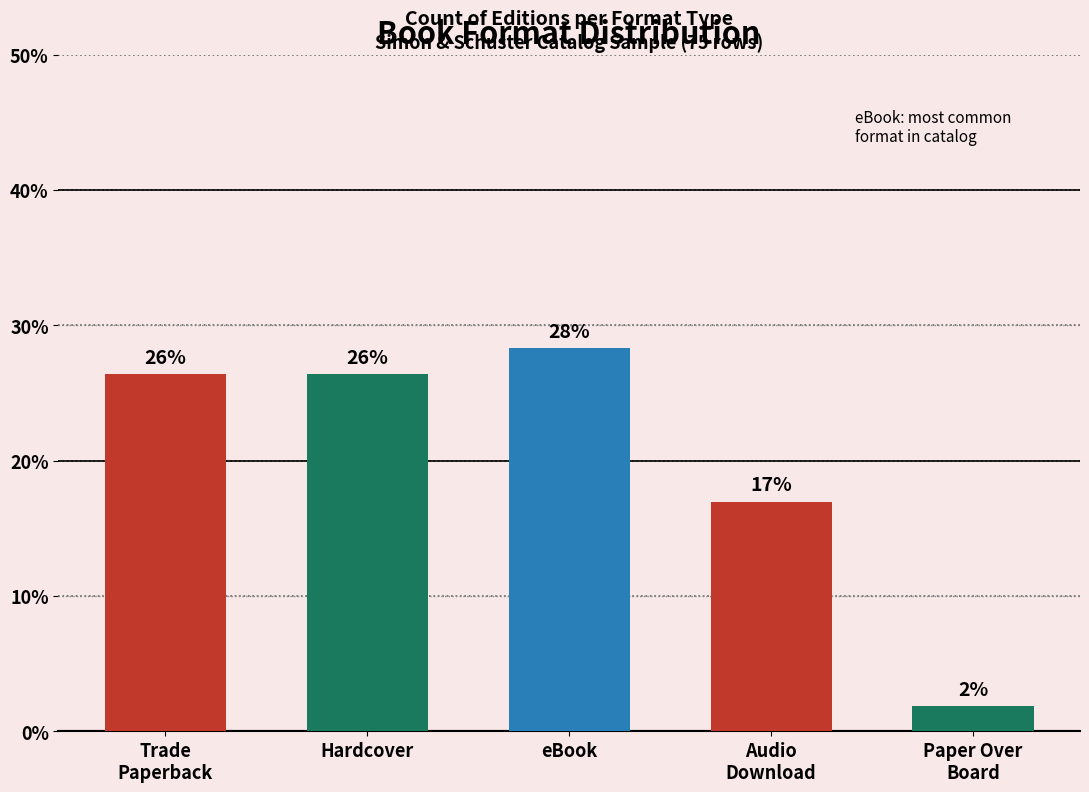

Rank the categories by value from lowest to highest.

Paper Over
Board, Audio
Download, Trade
Paperback, Hardcover, eBook